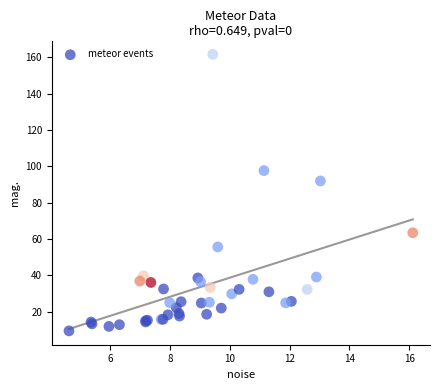

What Y value in the scatter plot is closest to 85?

92.0